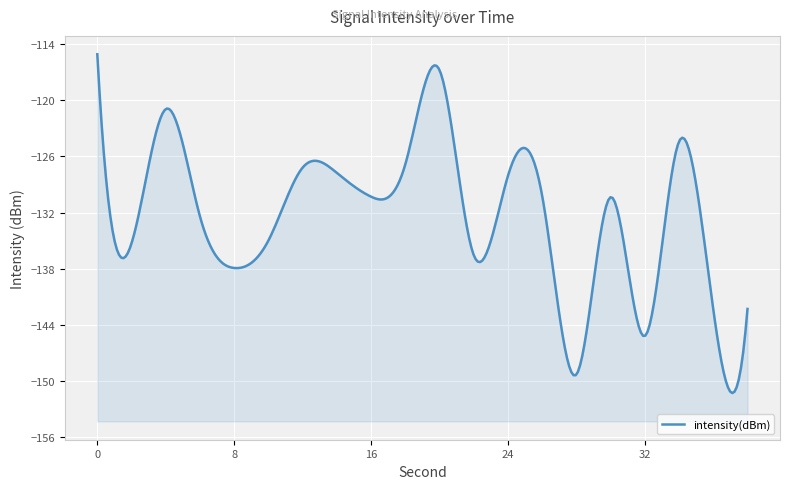

How many categories are shown in the chart?

20